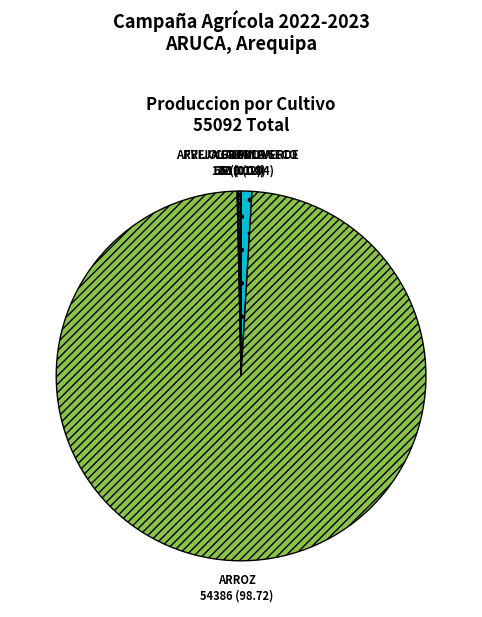

What is the majority slice?

ARROZ